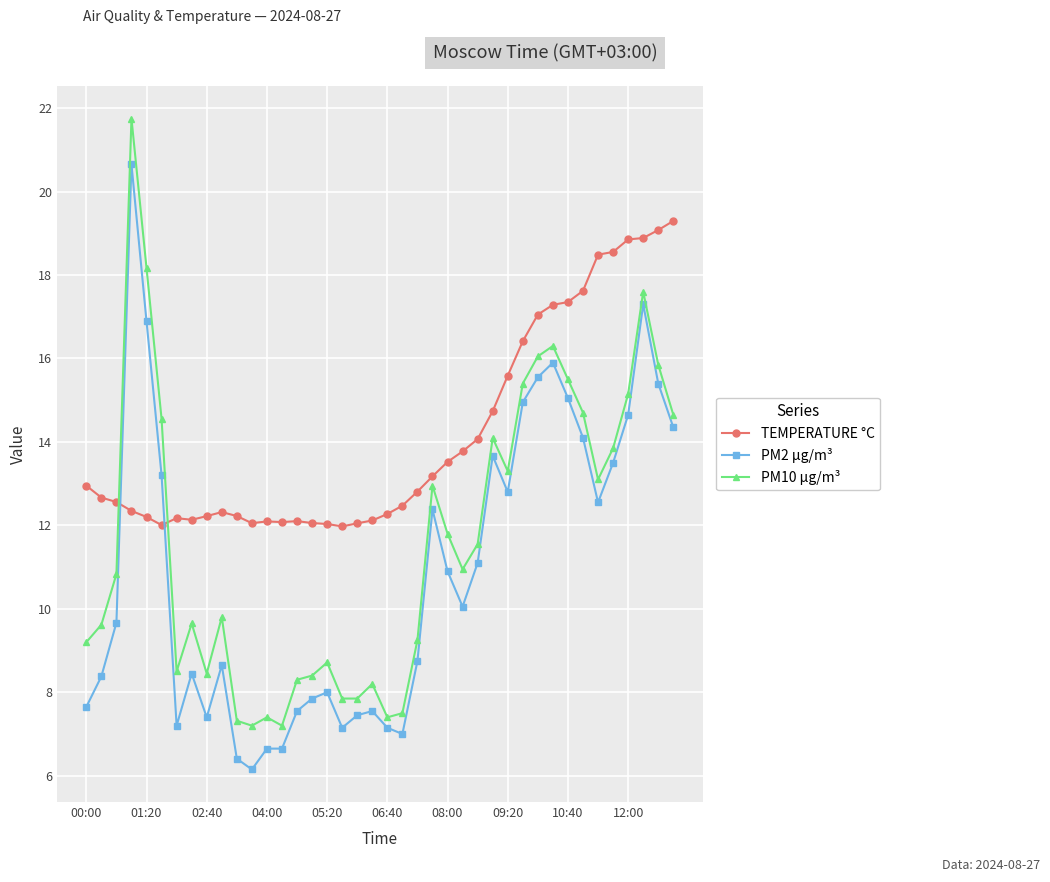

True or false: PM10 µg/m³ has more than 0 points higher than both neighbors.

True